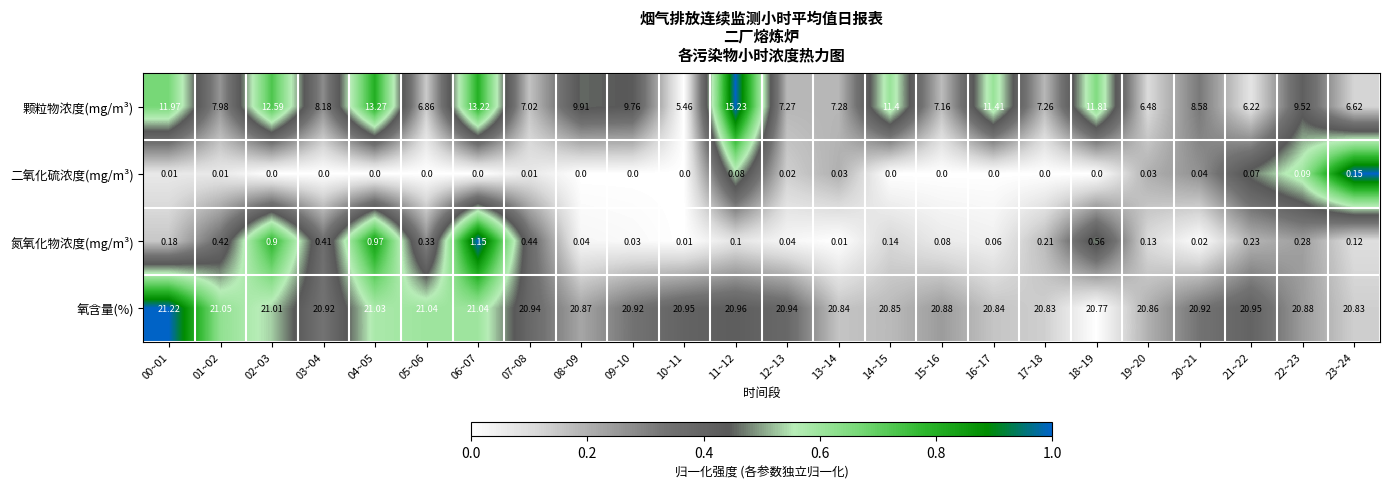

Rank the series by their maximum value, from lowest to highest.

二氧化硫浓度(mg/m³), 氮氧化物浓度(mg/m³), 颗粒物浓度(mg/m³), 氧含量(%)